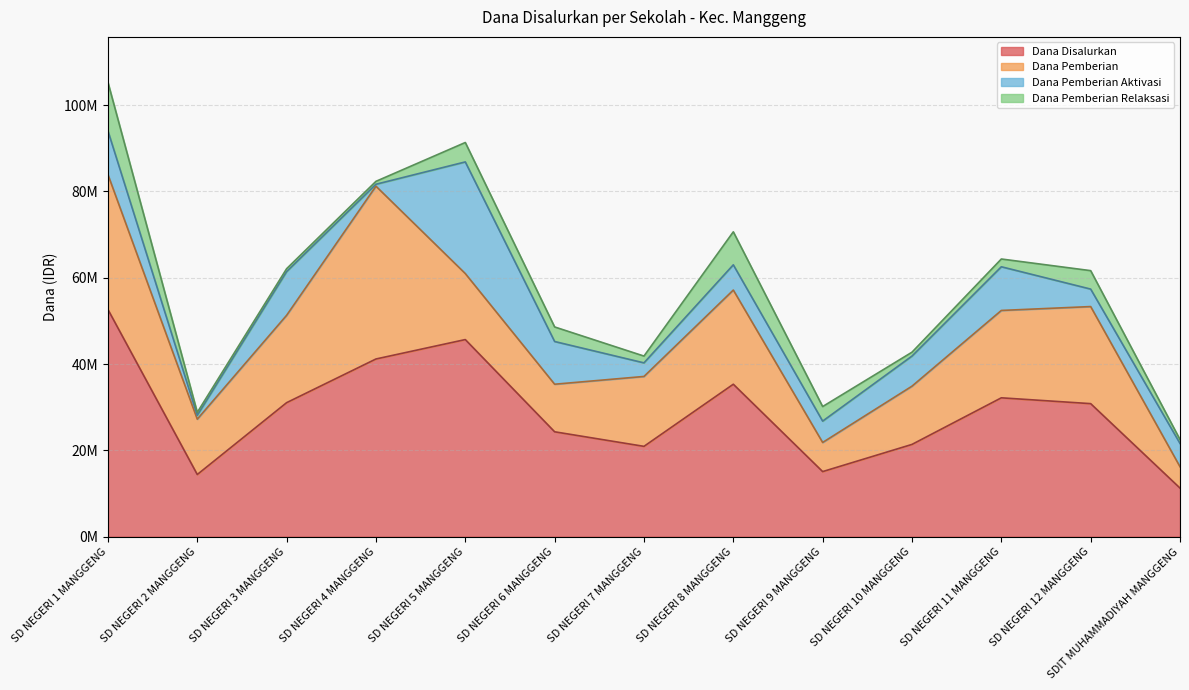

How many lines are shown in the chart?

4